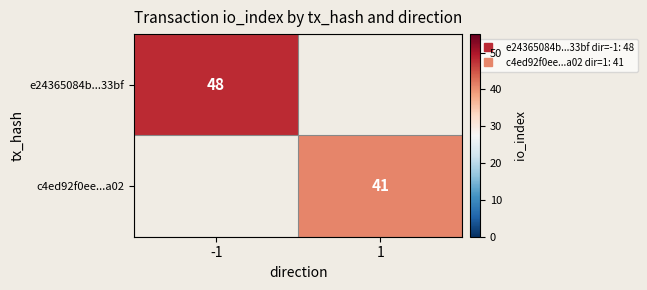

True or false: c4ed92f0ee...a02 has a value of 41.0 at 1.

True